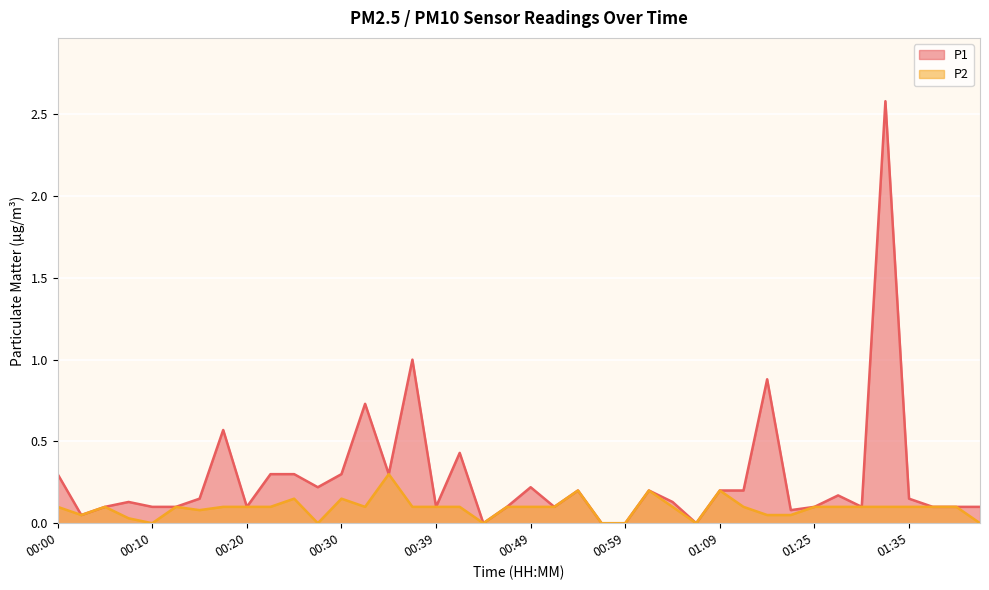

List the labels in order of P1 value, smallest first.

00:44, 00:57, 00:59, 01:06, 00:03, 01:22, 00:05, 00:10, 00:13, 00:20, 00:39, 00:47, 00:52, 01:25, 01:30, 01:37, 01:40, 01:42, 00:08, 01:04, 00:15, 01:35, 01:27, 00:54, 01:01, 01:09, 01:17, 00:27, 00:49, 00:00, 00:22, 00:25, 00:30, 00:35, 00:42, 00:18, 00:32, 01:19, 00:37, 01:32